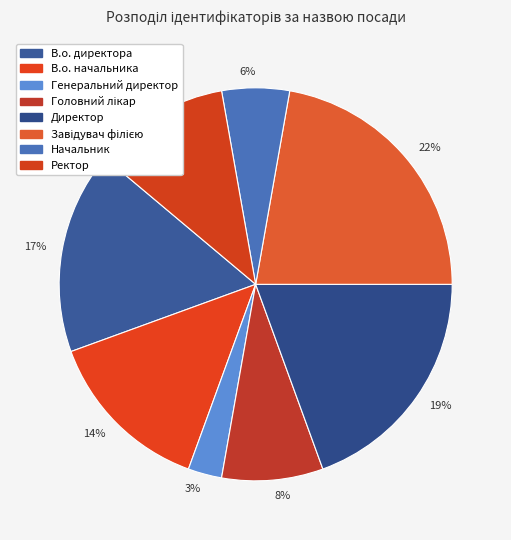

Which slice is the largest?

22%